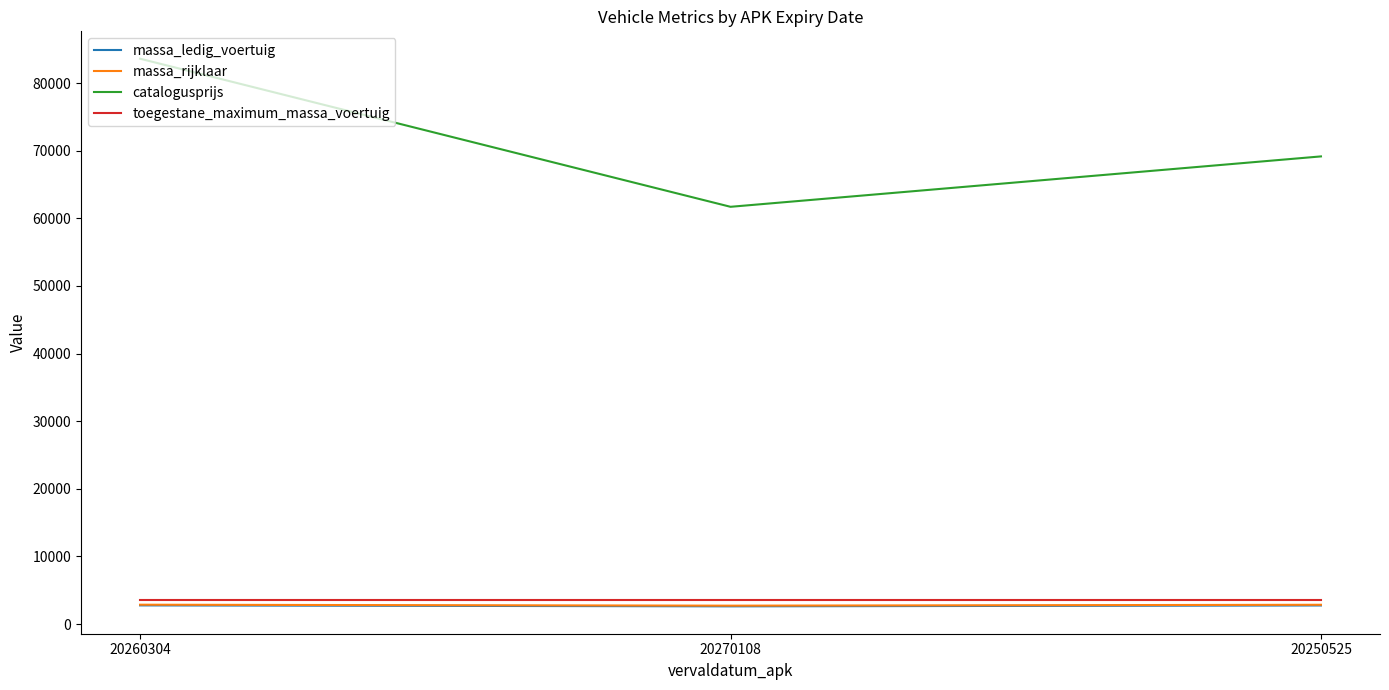

What is the average value of the catalogusprijs series?

71495